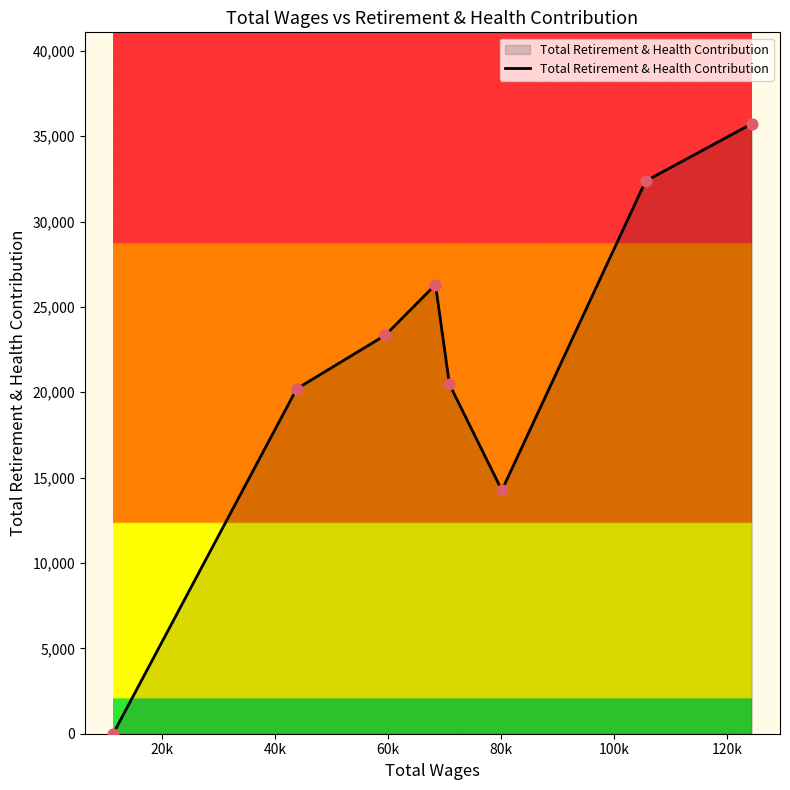

True or false: there are more than 1 points higher than both neighbors.

False